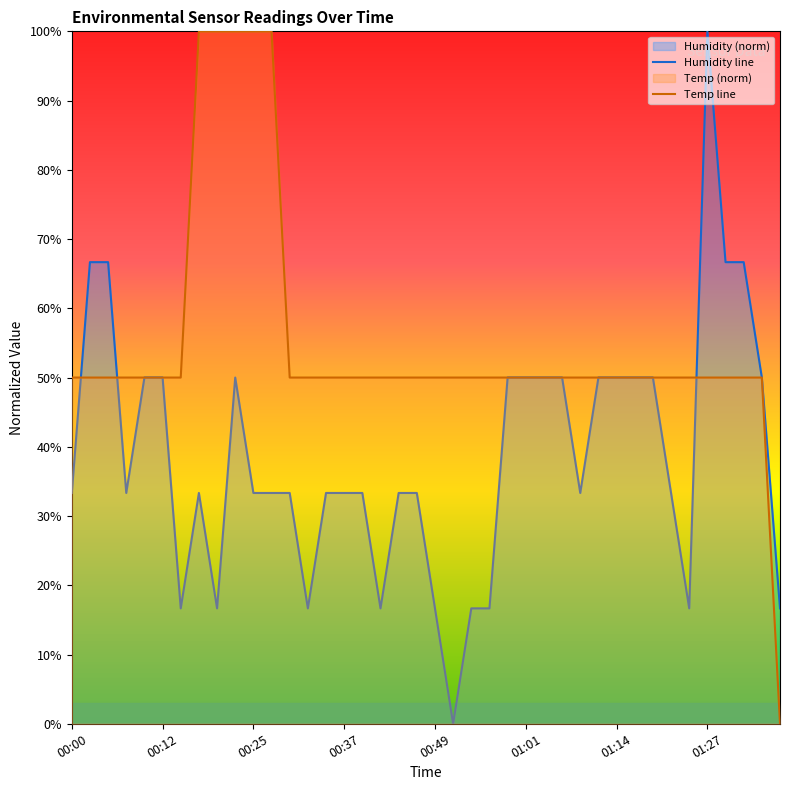

What is the maximum value for Humidity line?

100.0